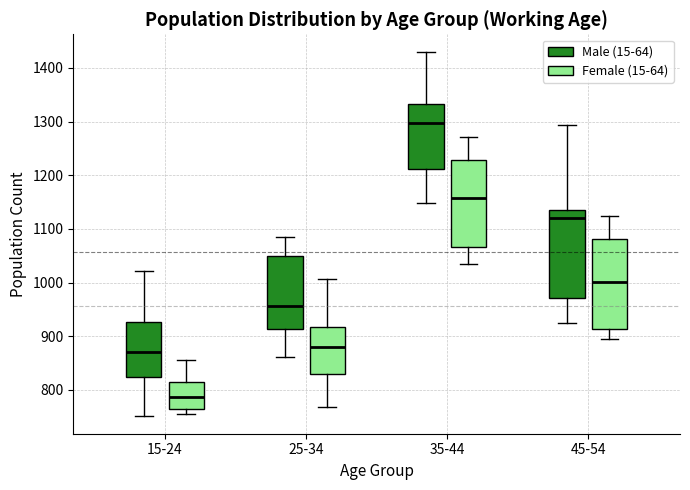

Which box's median line is the lowest?

15-24 (Female (15-64))